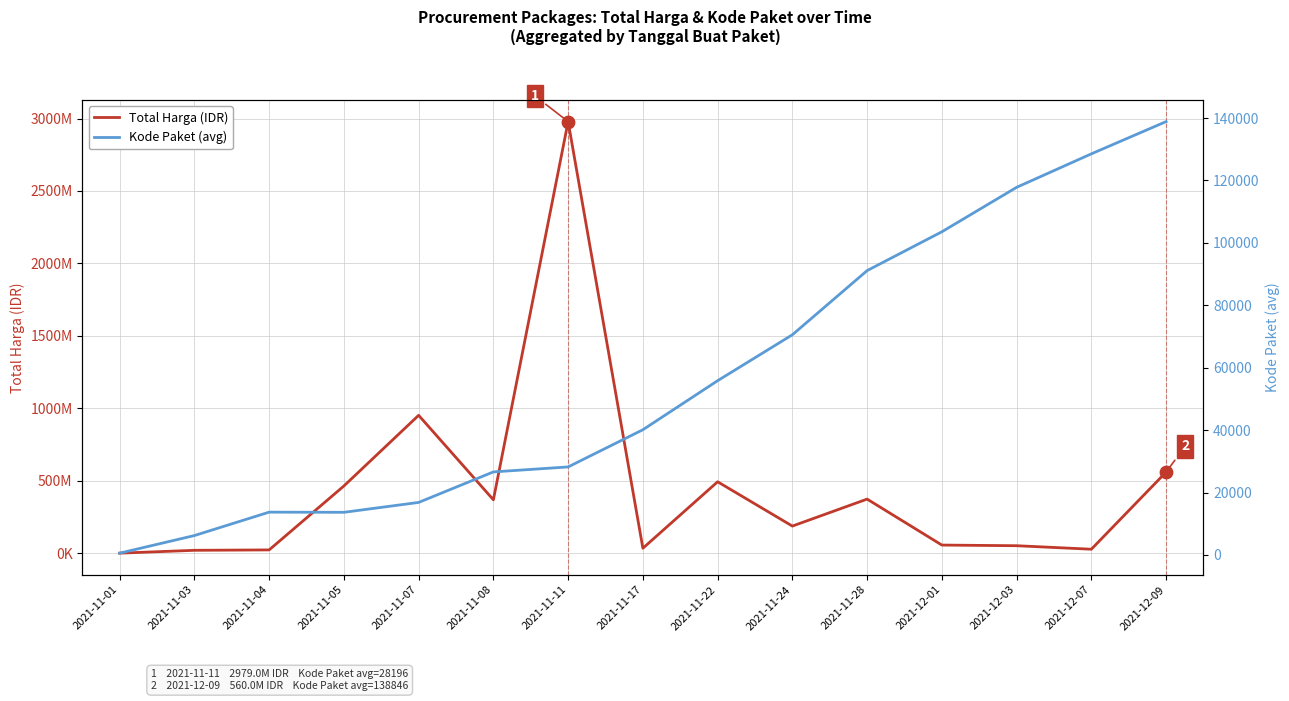

What is the total value across all series at 2021-11-03?

19948419.6